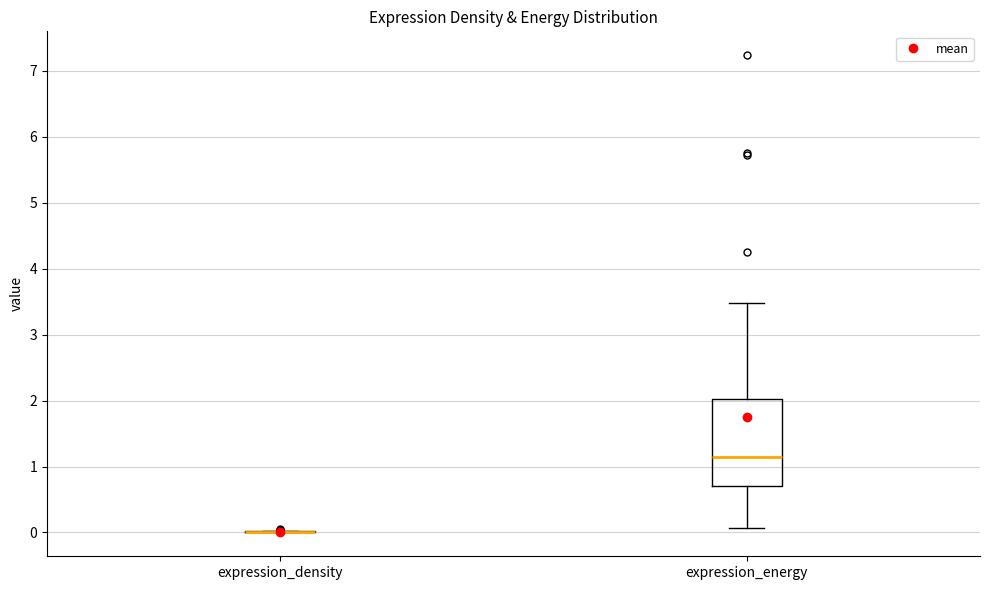

Where does the lower whisker of the box for expression_energy end on the y-axis? The values are not printed on the chart, so give them approximately, as read against the axis.

0.1